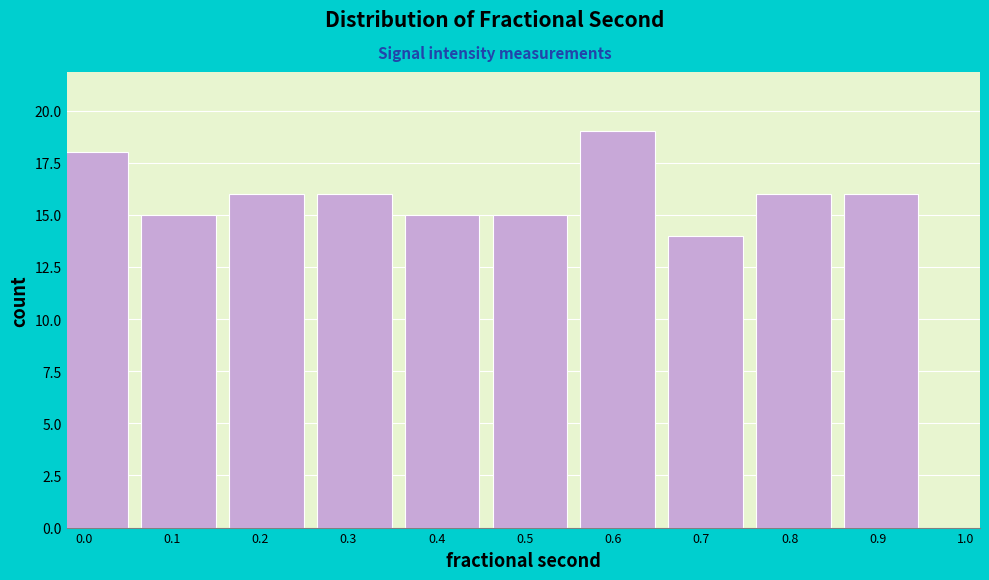

Reading right to left, extract all data points from this chart.

16	16	14	19	15	15	16	16	15	18